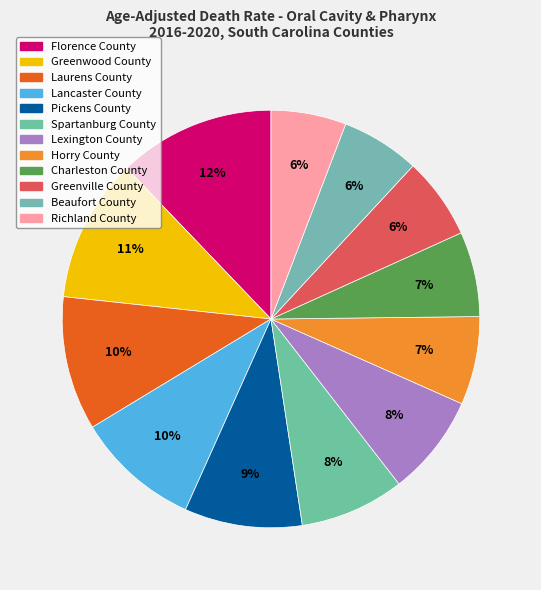

What is the largest slice in the pie chart?

Florence County